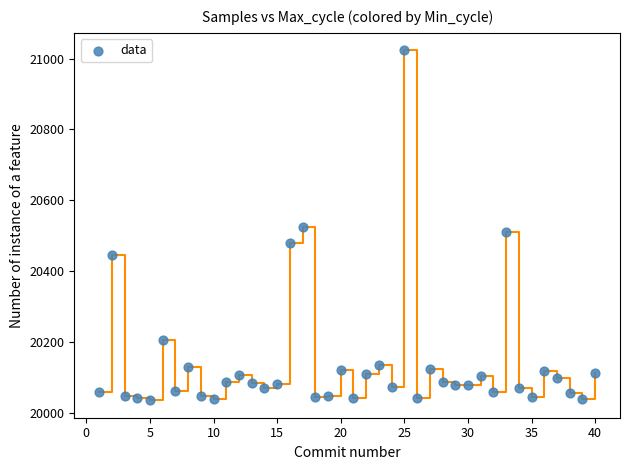

What is the range of X values (max minus min)?

39